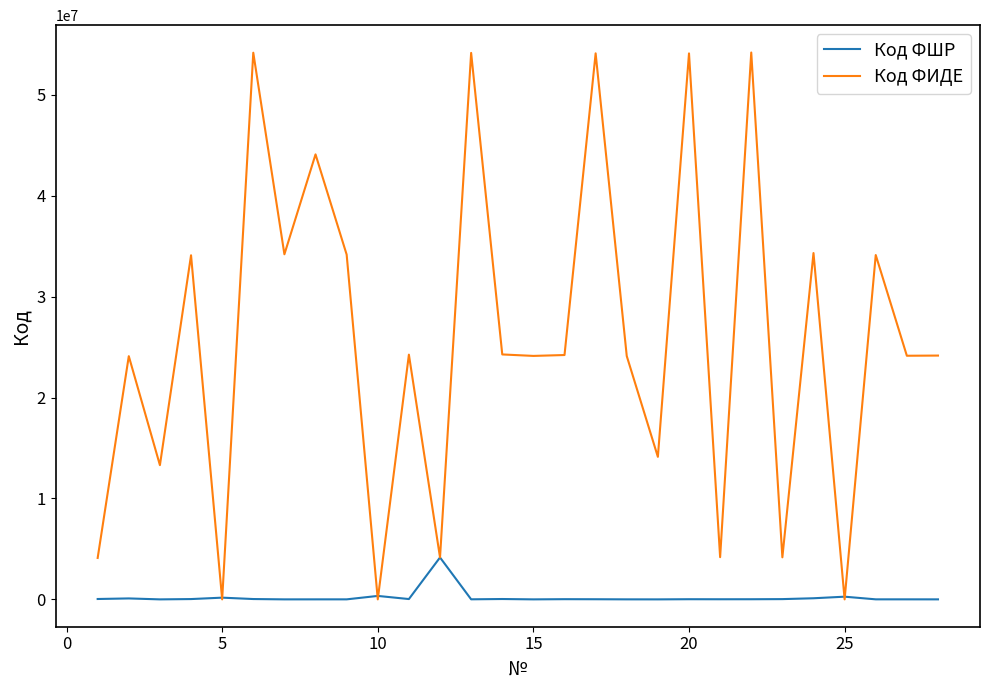

What is the sum of all Код ФШР values?

5436074